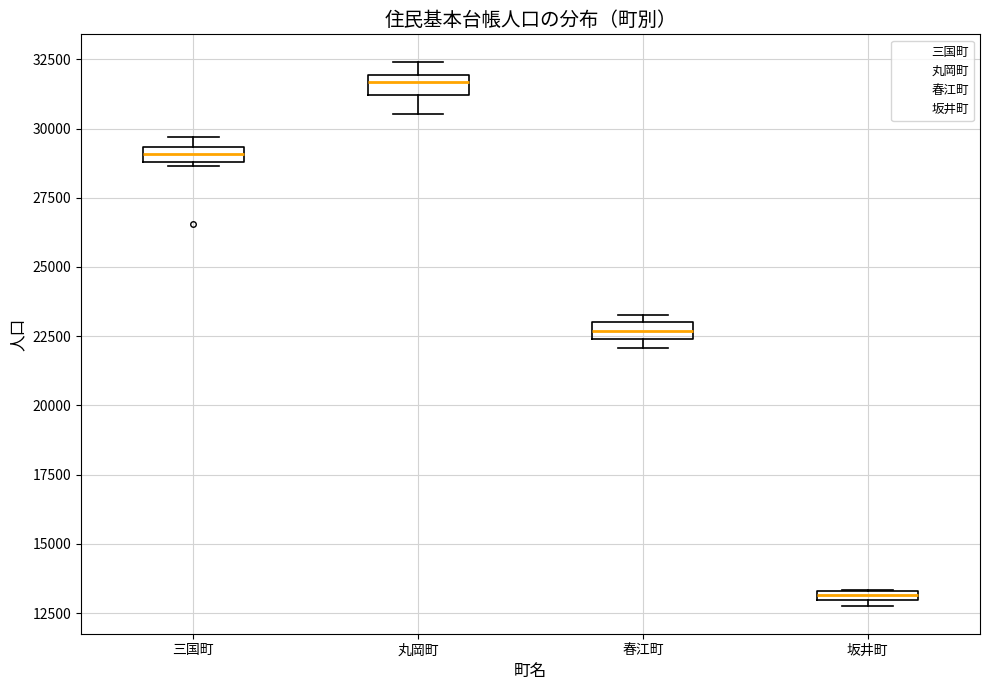

Which box's median line is the lowest?

坂井町